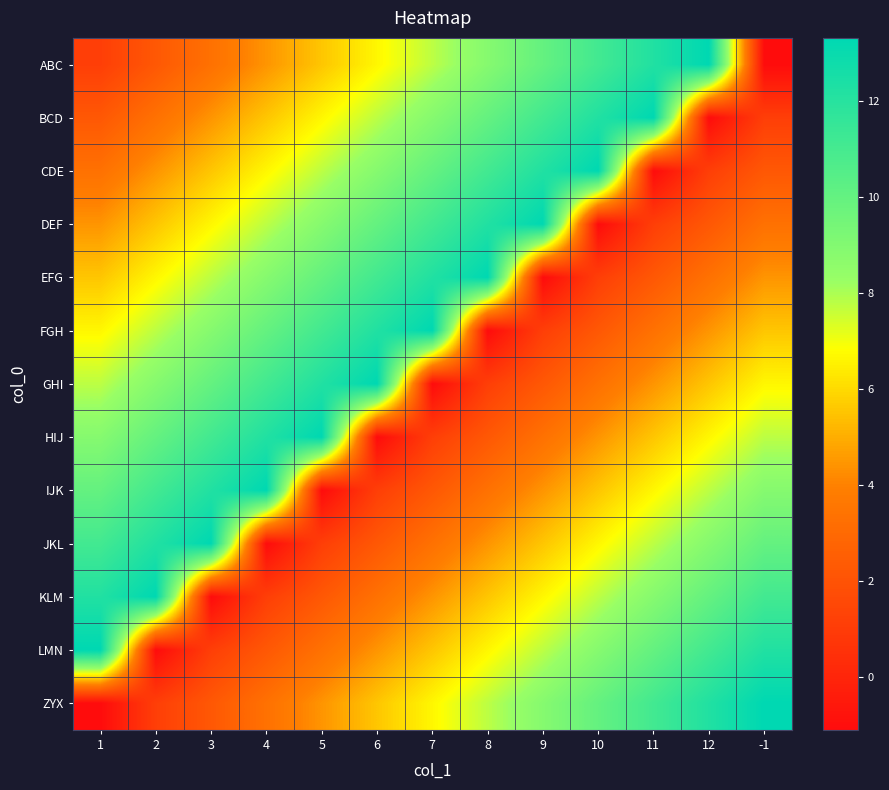

Reading right to left, list all the values displayed in this chart.

ABC: -1=-1.1	12=13.3	11=12.2	10=11.1	9=10.0	8=8.9	7=7.8	6=6.7	5=5.5	4=4.4	3=3.3	2=2.2	1=1.1
BCD: -1=1.1	12=-1.1	11=13.3	10=12.2	9=11.1	8=10.0	7=8.9	6=7.8	5=6.7	4=5.5	3=4.4	2=3.3	1=2.2
CDE: -1=2.2	12=1.1	11=-1.1	10=13.3	9=12.2	8=11.1	7=10.0	6=8.9	5=7.8	4=6.7	3=5.5	2=4.4	1=3.3
DEF: -1=3.3	12=2.2	11=1.1	10=-1.1	9=13.3	8=12.2	7=11.1	6=10.0	5=8.9	4=7.8	3=6.7	2=5.5	1=4.4
EFG: -1=4.4	12=3.3	11=2.2	10=1.1	9=-1.1	8=13.3	7=12.2	6=11.1	5=10.0	4=8.9	3=7.8	2=6.7	1=5.5
FGH: -1=5.5	12=4.4	11=3.3	10=2.2	9=1.1	8=-1.1	7=13.3	6=12.2	5=11.1	4=10.0	3=8.9	2=7.8	1=6.7
GHI: -1=6.7	12=5.5	11=4.4	10=3.3	9=2.2	8=1.1	7=-1.1	6=13.3	5=12.2	4=11.1	3=10.0	2=8.9	1=7.8
HIJ: -1=7.8	12=6.7	11=5.5	10=4.4	9=3.3	8=2.2	7=1.1	6=-1.1	5=13.3	4=12.2	3=11.1	2=10.0	1=8.9
IJK: -1=8.9	12=7.8	11=6.7	10=5.5	9=4.4	8=3.3	7=2.2	6=1.1	5=-1.1	4=13.3	3=12.2	2=11.1	1=10.0
JKL: -1=10.0	12=8.9	11=7.8	10=6.7	9=5.5	8=4.4	7=3.3	6=2.2	5=1.1	4=-1.1	3=13.3	2=12.2	1=11.1
KLM: -1=11.1	12=10.0	11=8.9	10=7.8	9=6.7	8=5.5	7=4.4	6=3.3	5=2.2	4=1.1	3=-1.1	2=13.3	1=12.2
LMN: -1=12.2	12=11.1	11=10.0	10=8.9	9=7.8	8=6.7	7=5.5	6=4.4	5=3.3	4=2.2	3=1.1	2=-1.1	1=13.3
ZYX: -1=13.3	12=12.2	11=11.1	10=10.0	9=8.9	8=7.8	7=6.7	6=5.5	5=4.4	4=3.3	3=2.2	2=1.1	1=-1.1